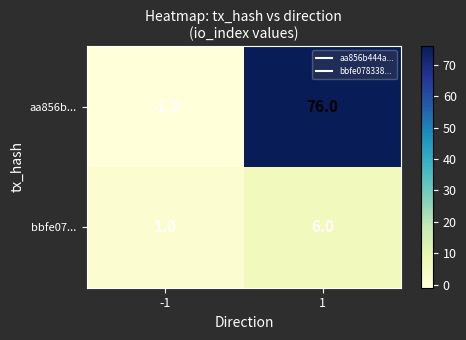

What is the difference between the highest and lowest values at 1?

70